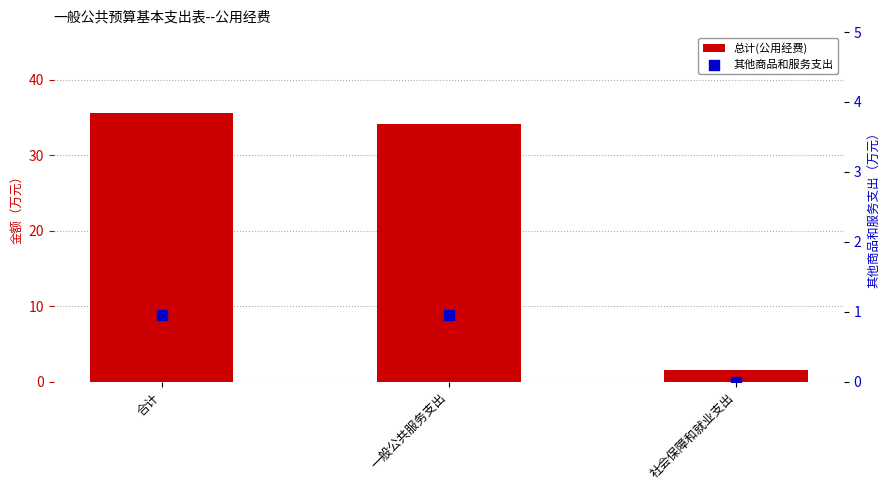

At which category is the sum across all series the highest?

合计